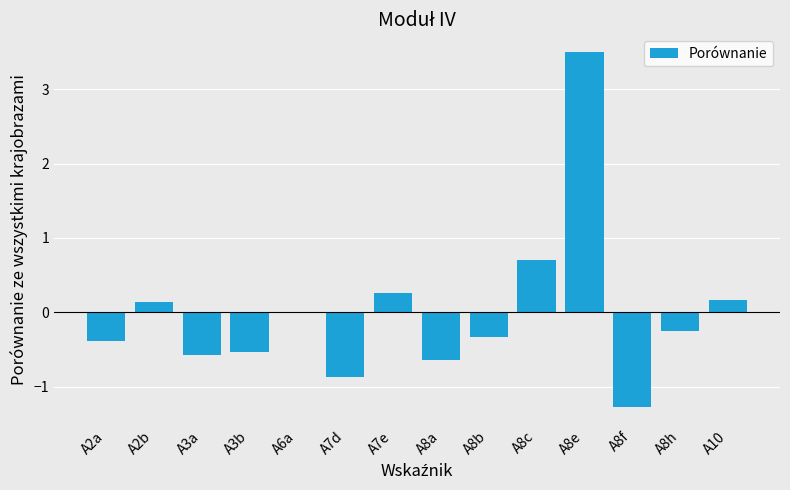

What is the difference between the values at A7e and A8a?

0.9